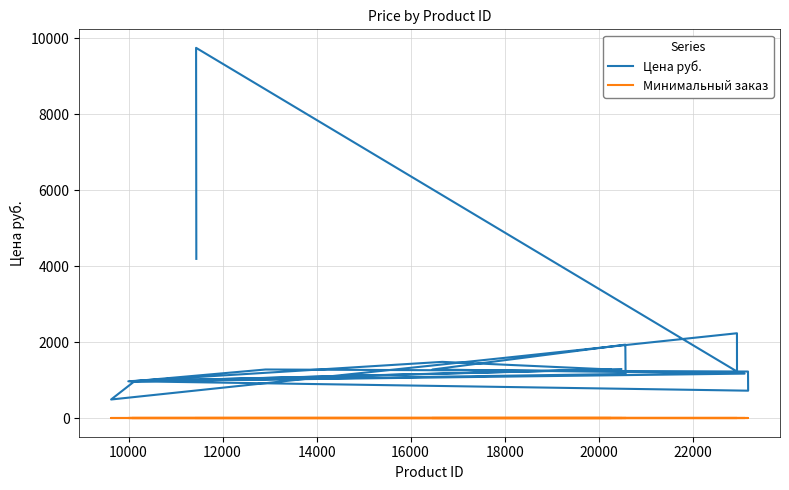

What is the maximum value shown in the chart?

9745.0